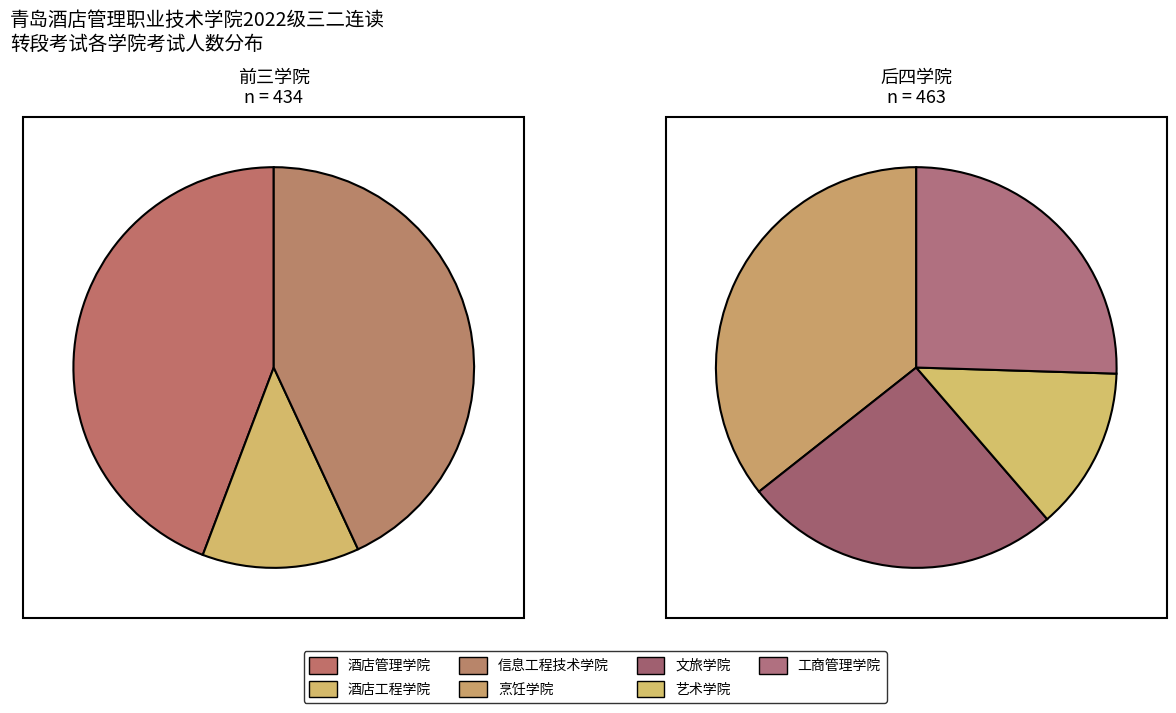

Does any single category account for the majority?

No